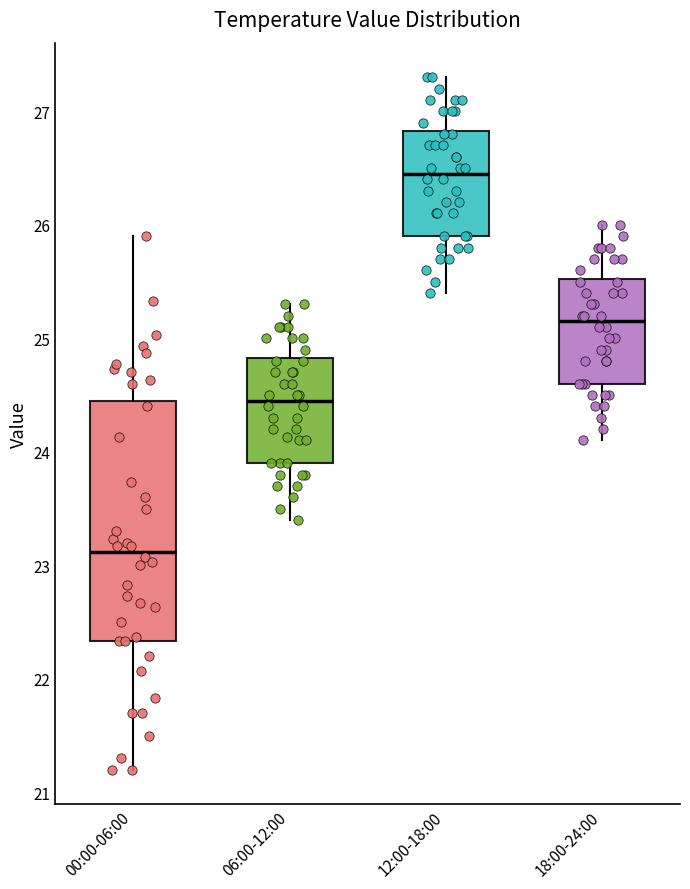

Which box's median line is the lowest?

00:00-06:00